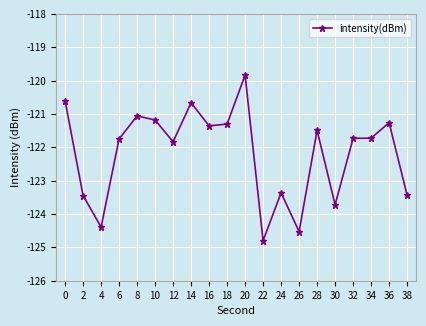

What is the difference between the second highest and minimum values?

4.2